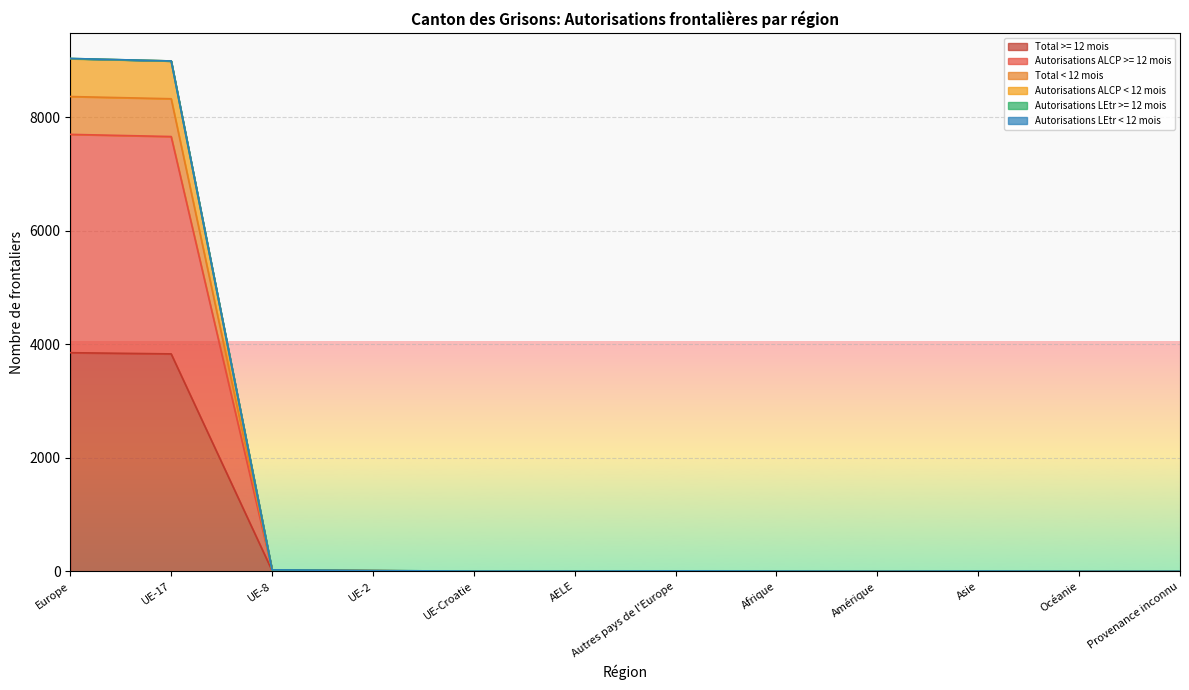

What value does the Autorisations ALCP >= 12 mois series have at Autres pays de l'Europe?

3